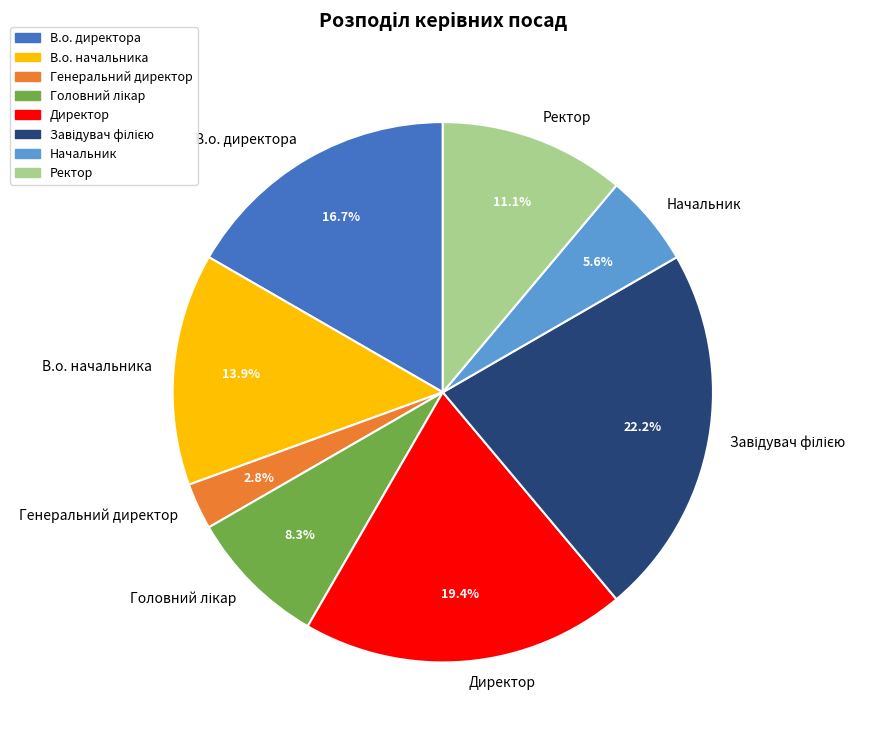

What is the total percentage of Ректор and В.о. директора?

27.8%